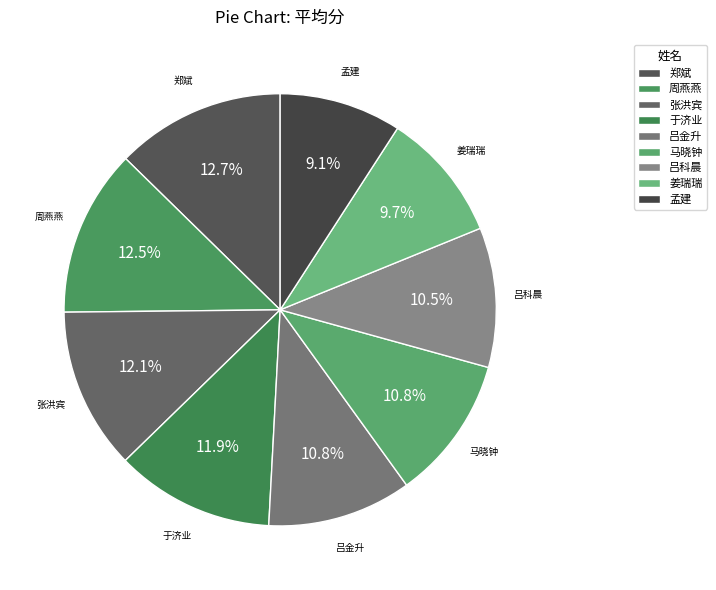

To the nearest percent, what portion does 马晓钟 represent?

11%